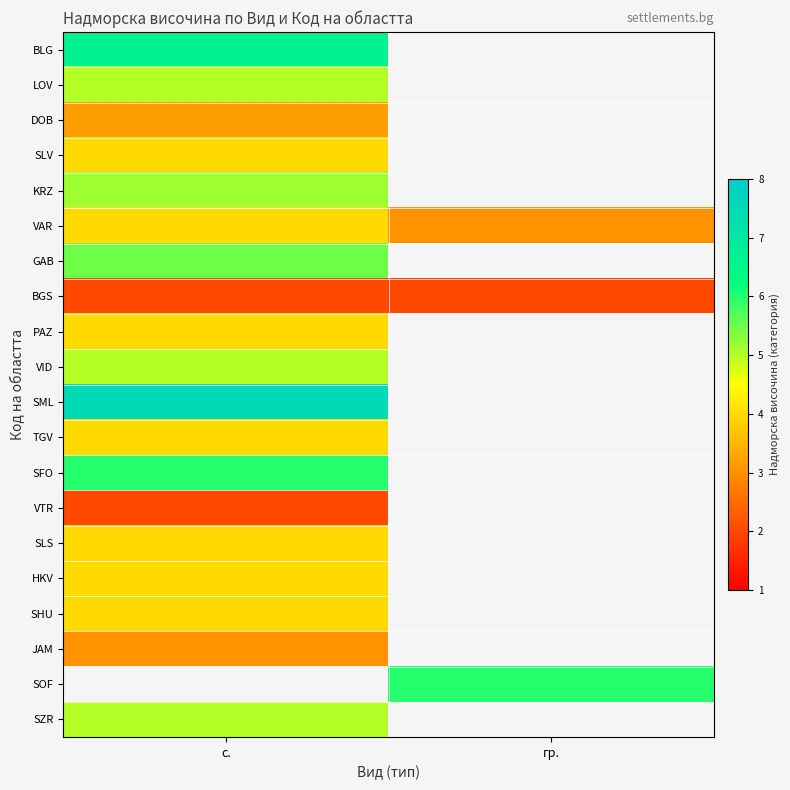

Is the value of HKV at с. greater than the value of TGV at гр.?

No